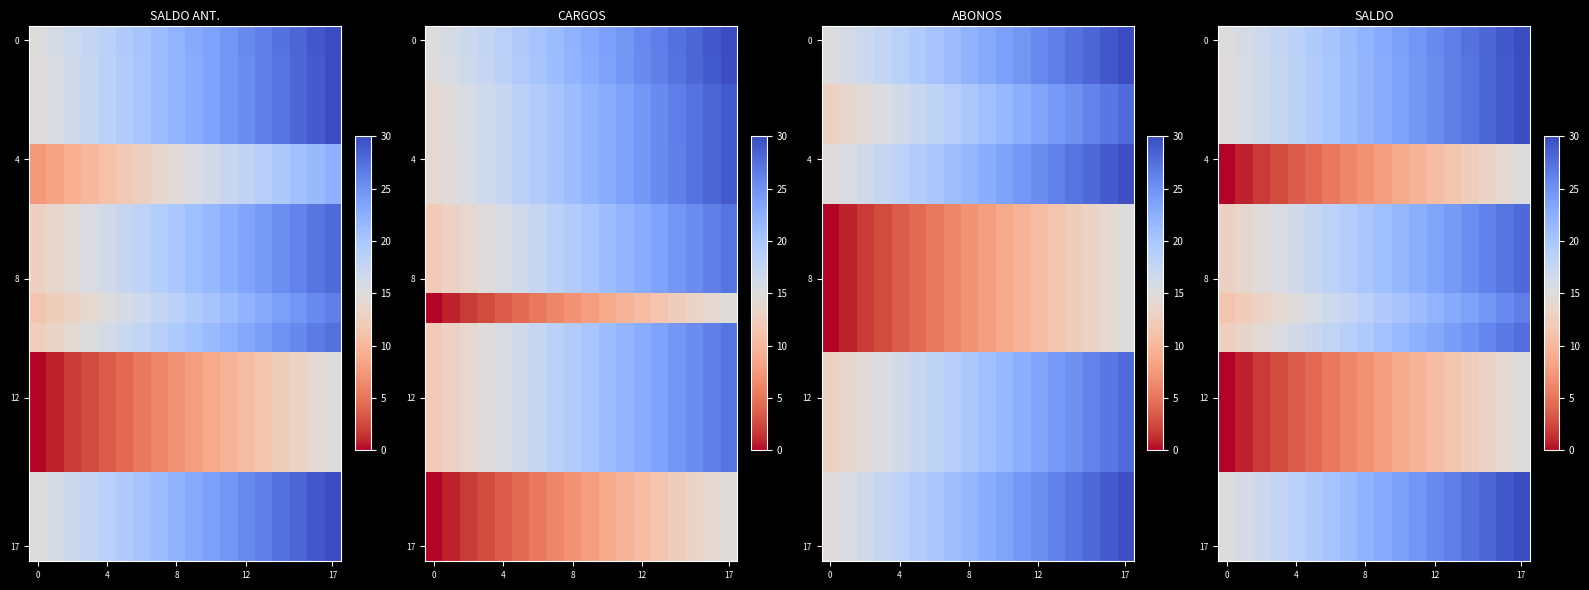

How many distinct data groups are displayed?

18